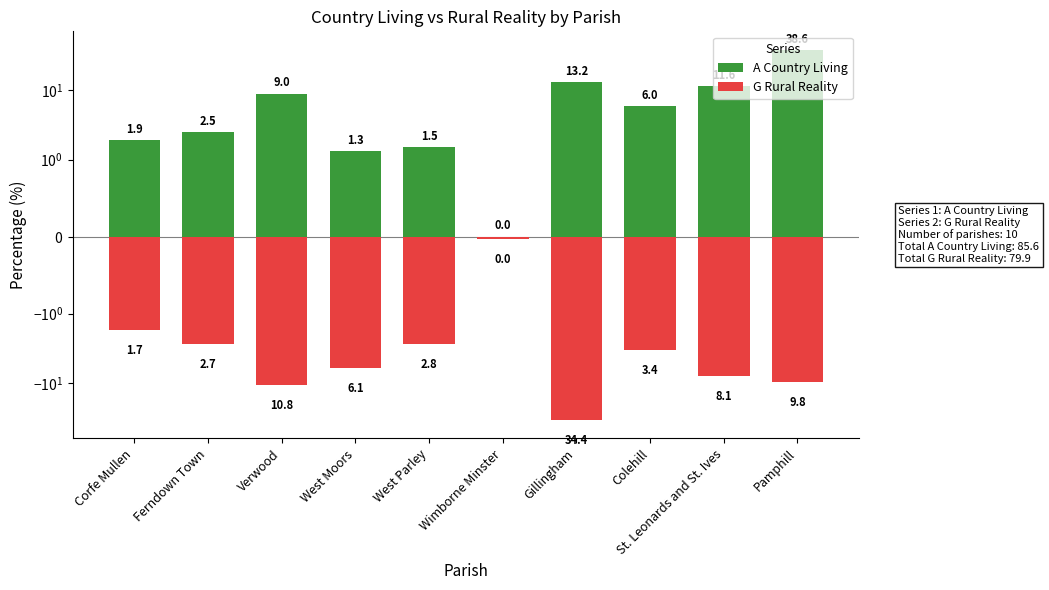

Is the value of G Rural Reality at Gillingham greater than the value of A Country Living at Corfe Mullen?

No